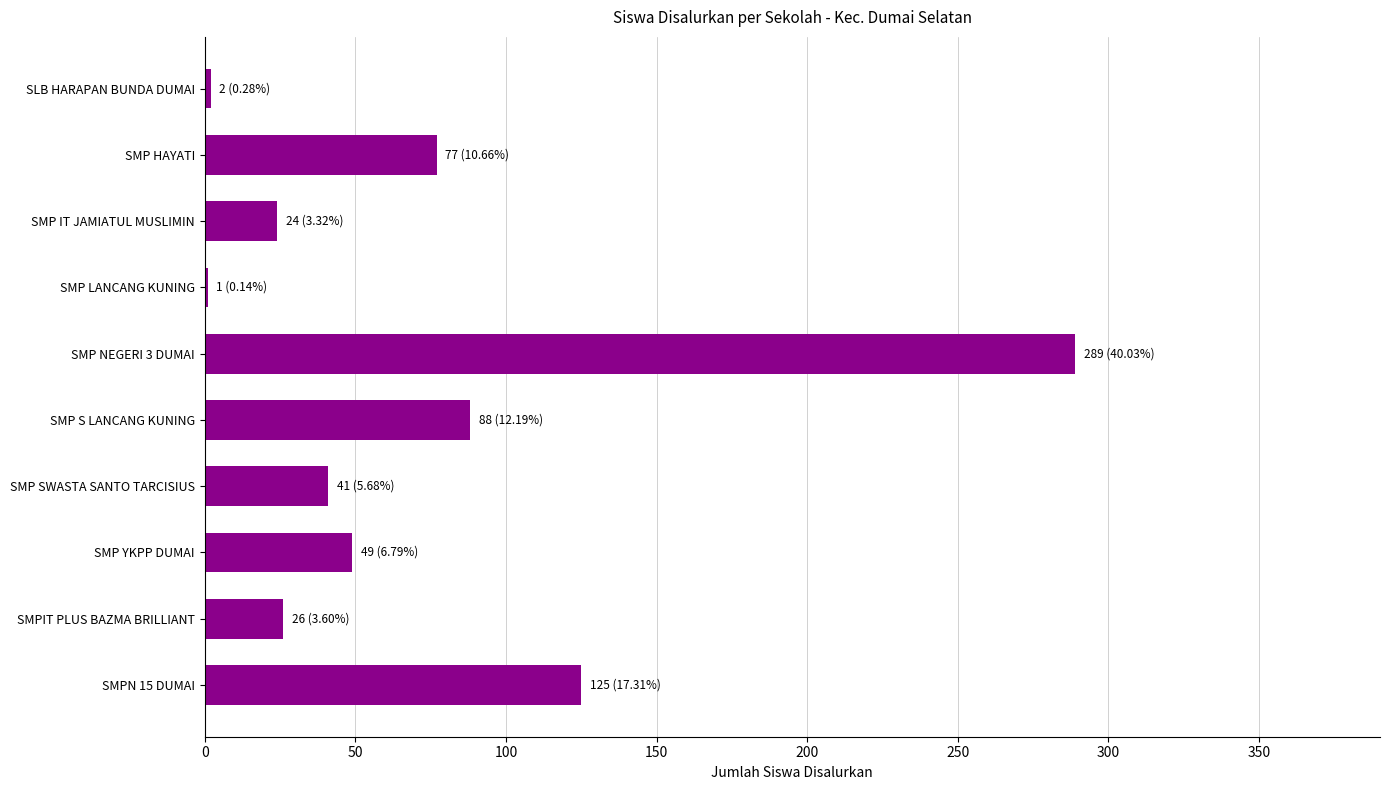

True or false: the data shows 20 at SMP HAYATI.

False